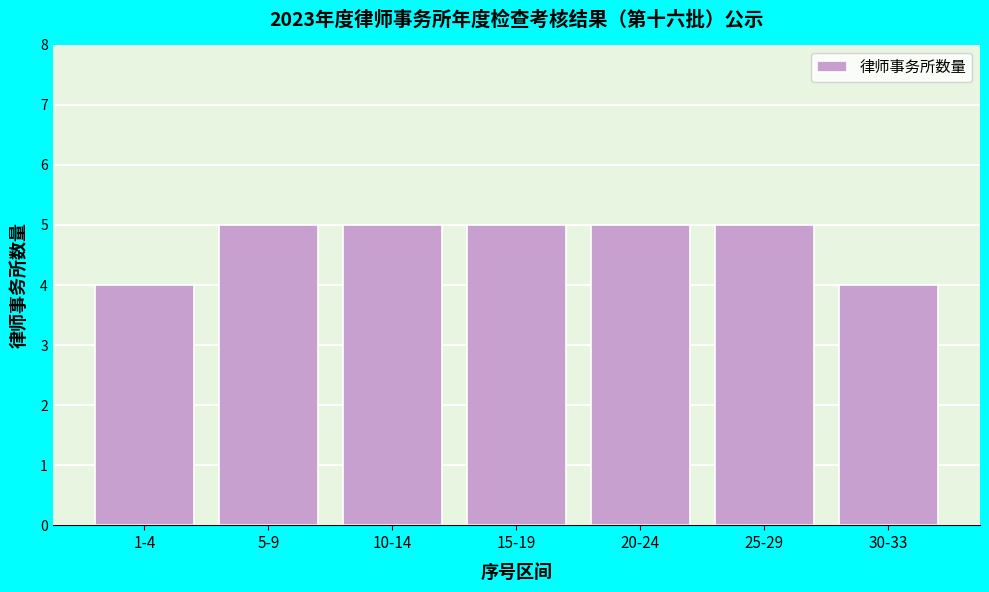

Reading left to right, what are all the values shown in this chart?

4	5	5	5	5	5	4